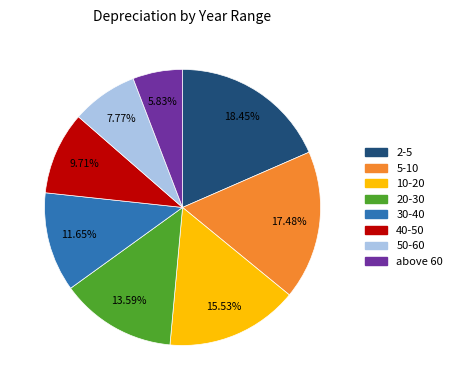

What percentage is the above 60 slice, to the nearest percent?

6%